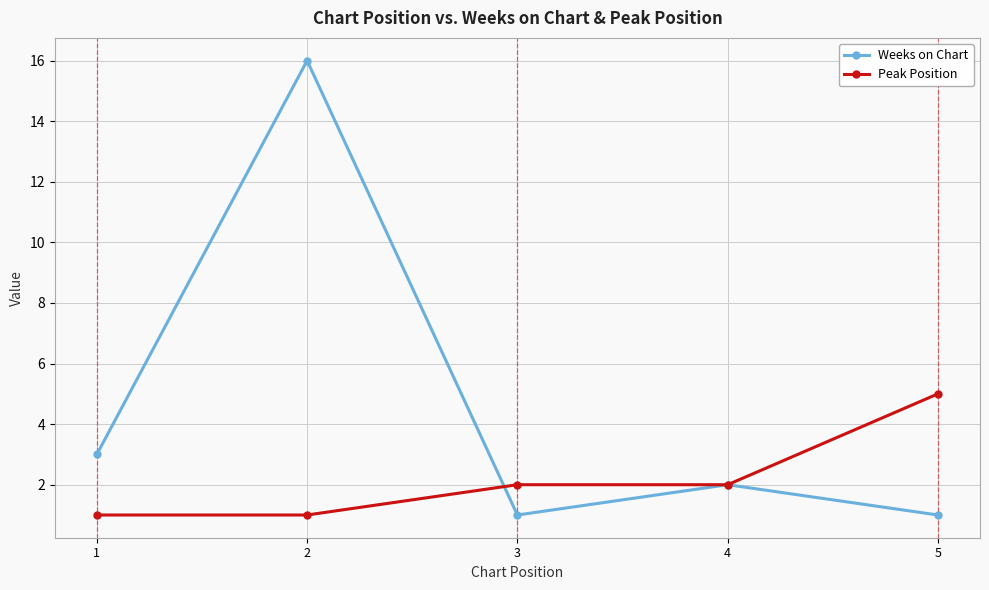

Is it true that Weeks on Chart equals 2 at 3?

False